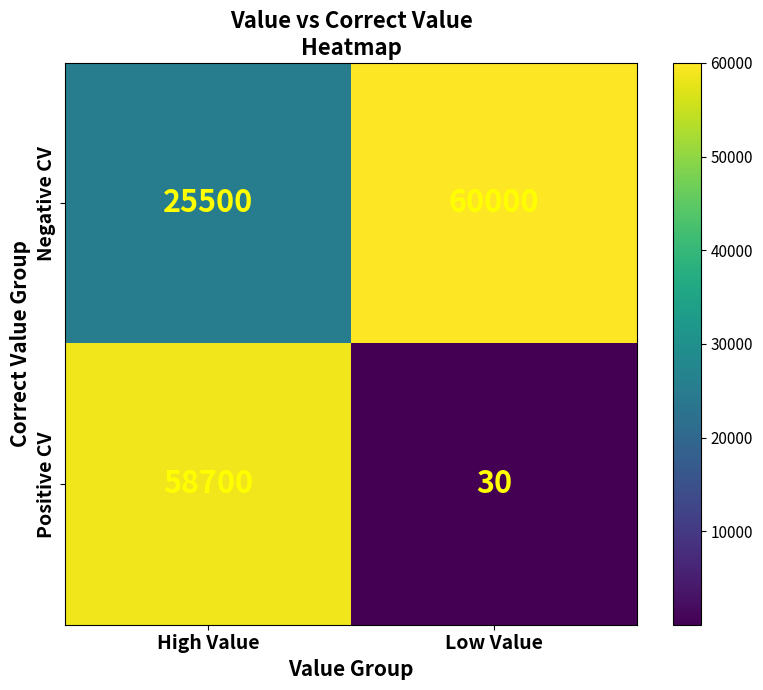

Which category has the lowest value across all series?

Low Value